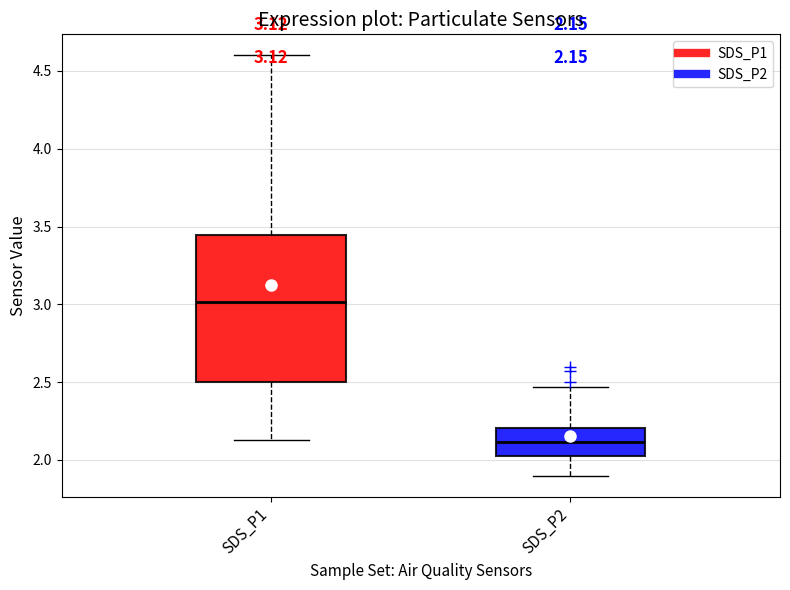

Comparing the boxes themselves (not the whiskers), which one is the tallest?

SDS_P1